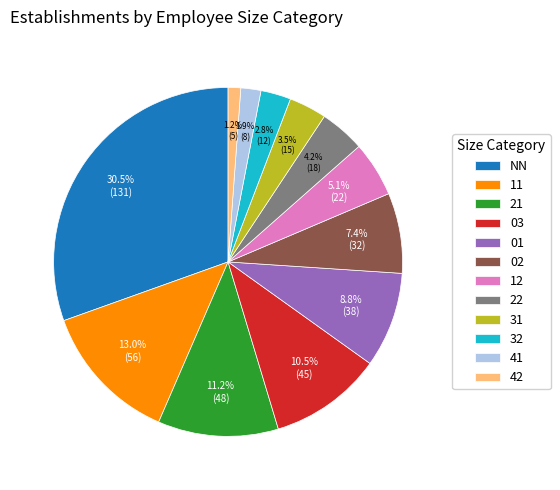

Which slice is the largest?

NN